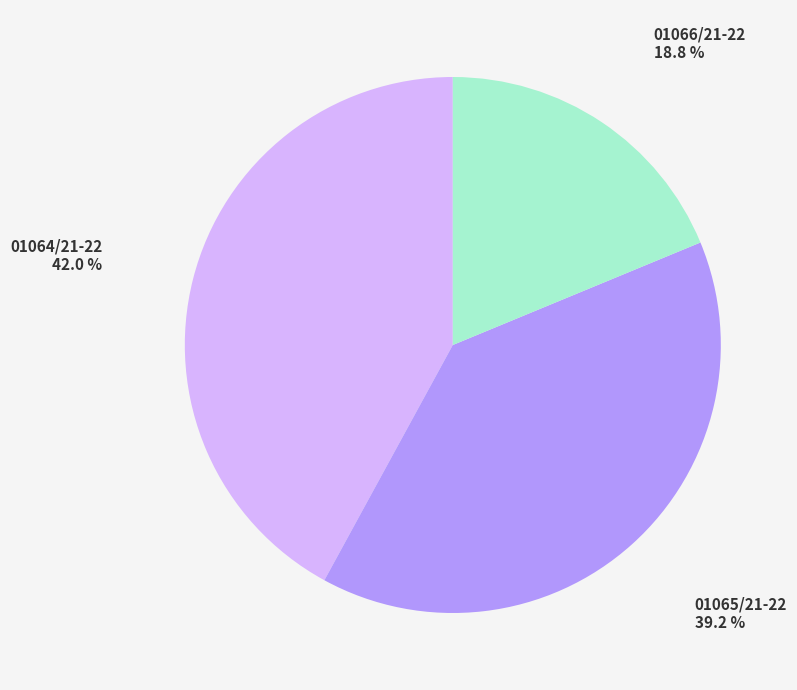

How many segments does this pie chart have?

3